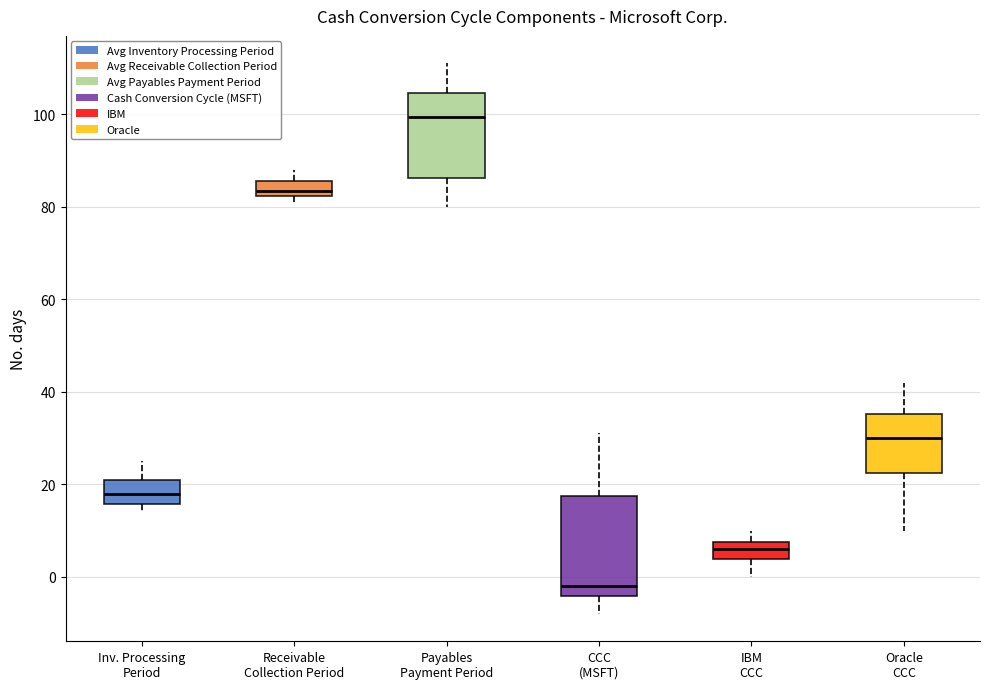

Reading left to right, read every box against the y-axis: the position of its median line, the range the box covers, and the ends of its whiskers. The values are not printed on the chart, so give them approximately, as read against the axis.

Inv. Processing Period: median 18, box 16 to 22, whiskers 14 to 26
Receivable Collection Period: median 84, box 82 to 86, whiskers 82 (just below the box's lower edge) to 88
Payables Payment Period: median 100, box 86 to 104, whiskers 80 to 112
CCC (MSFT): median -2, box -4 to 18, whiskers -8 to 32
IBM CCC: median 6, box 4 to 8, whiskers 0 to 10
Oracle CCC: median 30, box 22 to 36, whiskers 10 to 42